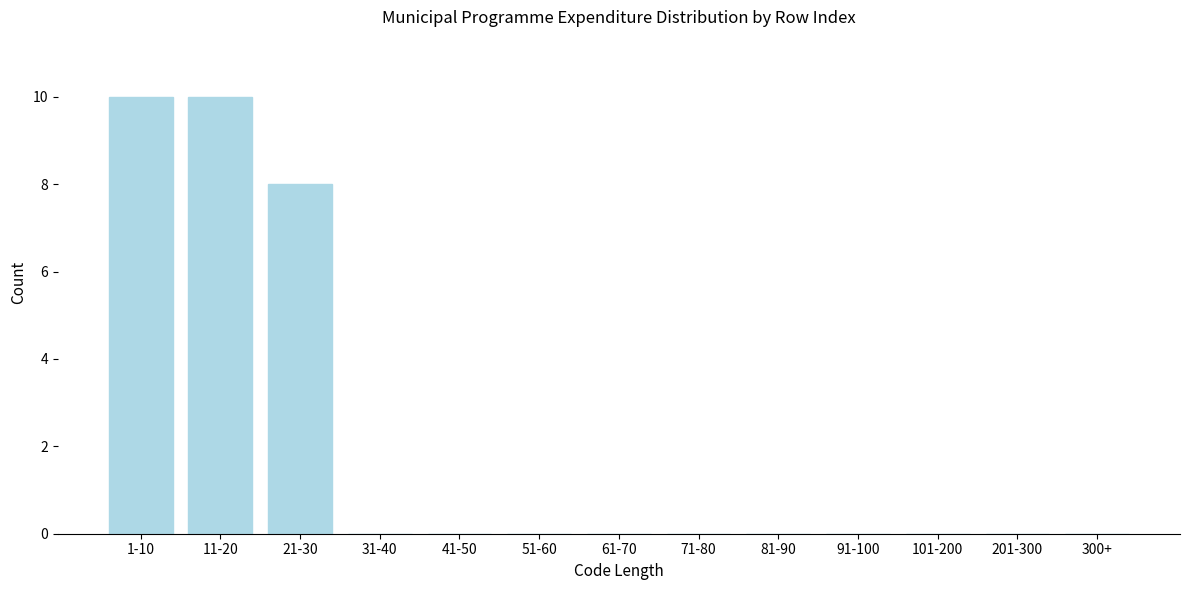

Reading left to right, transcribe all the data shown in this chart.

1-10=10	11-20=10	21-30=8	31-40=0	41-50=0	51-60=0	61-70=0	71-80=0	81-90=0	91-100=0	101-200=0	201-300=0	300+=0